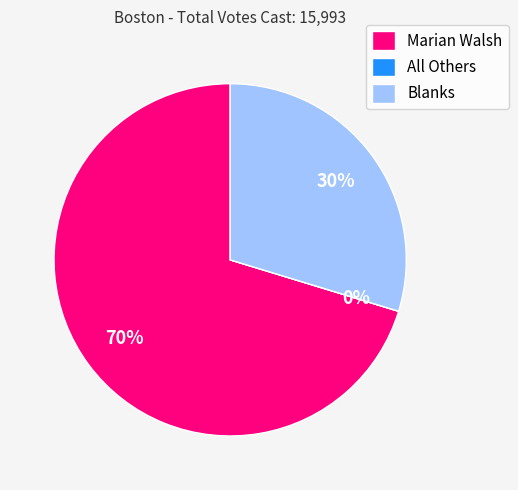

The Blanks slice represents 30% of the pie. True or false?

True